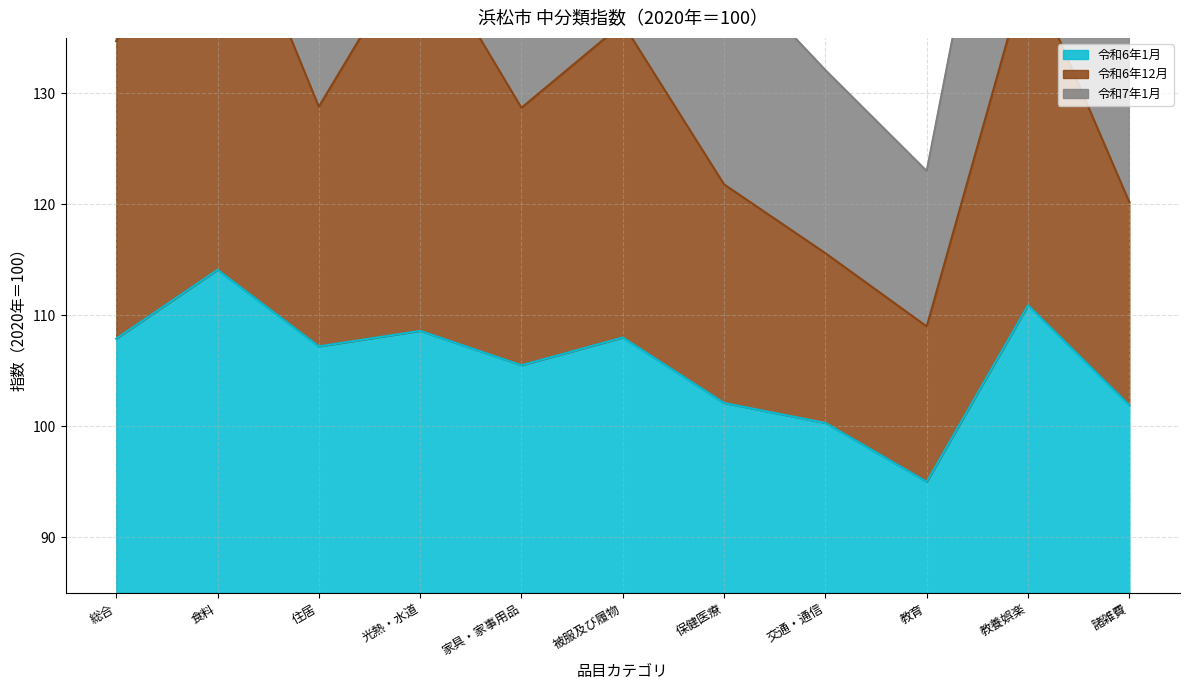

What is the difference between the maximum and minimum values in the 令和6年1月 series?

19.1